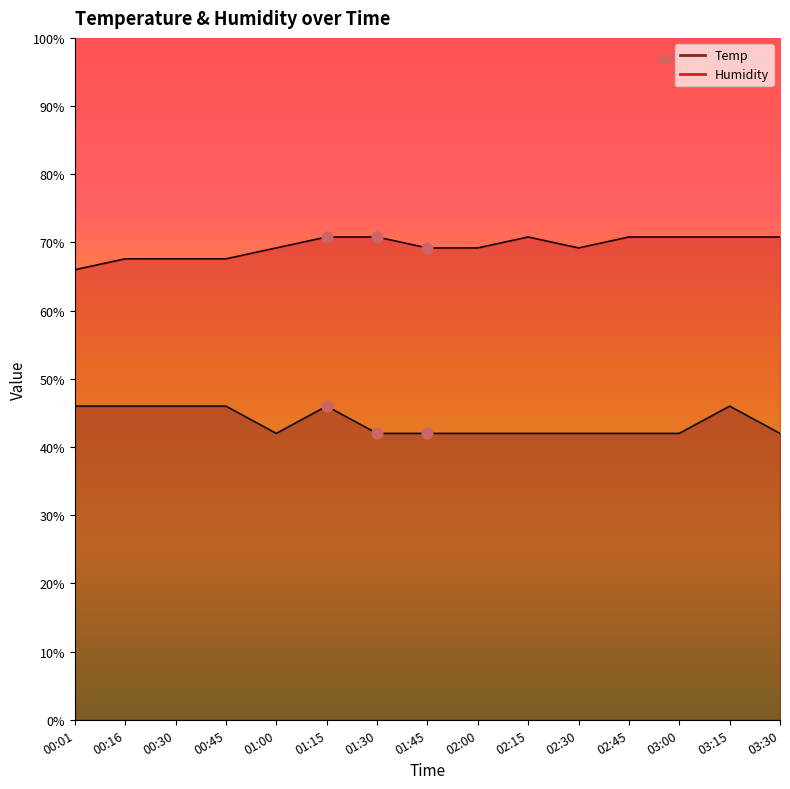

Which series has the largest total across all categories?

Humidity